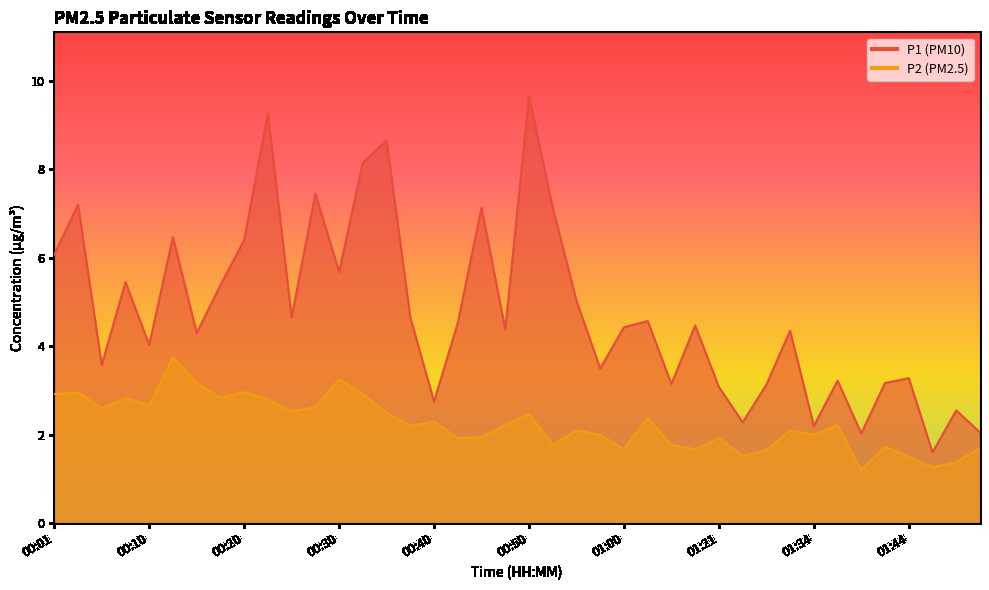

Which series has the widest spread of values?

P1